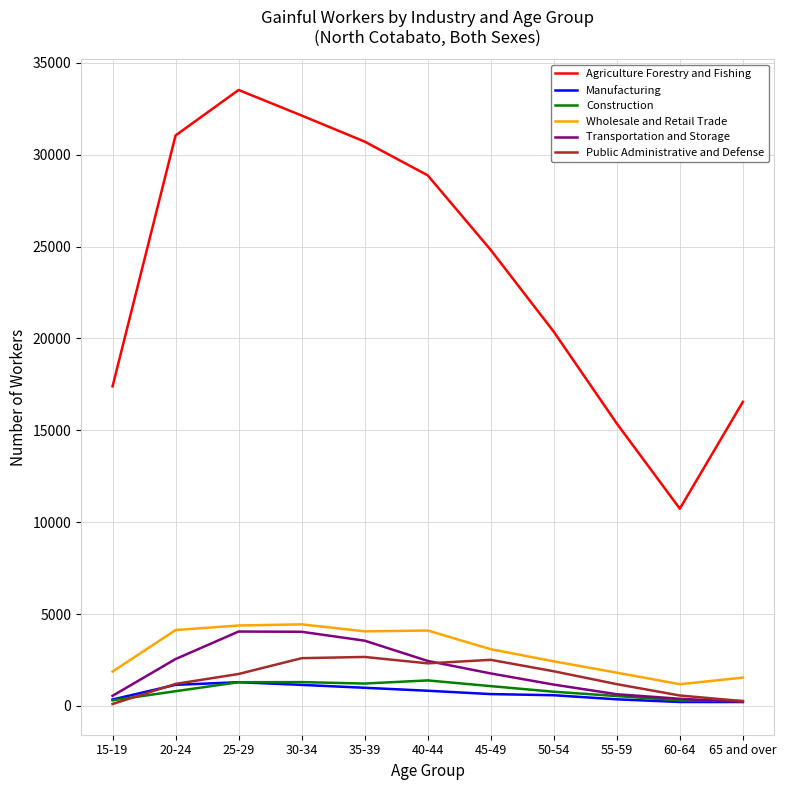

Between 25-29 and 50-54, which series saw the biggest shift?

Agriculture Forestry and Fishing